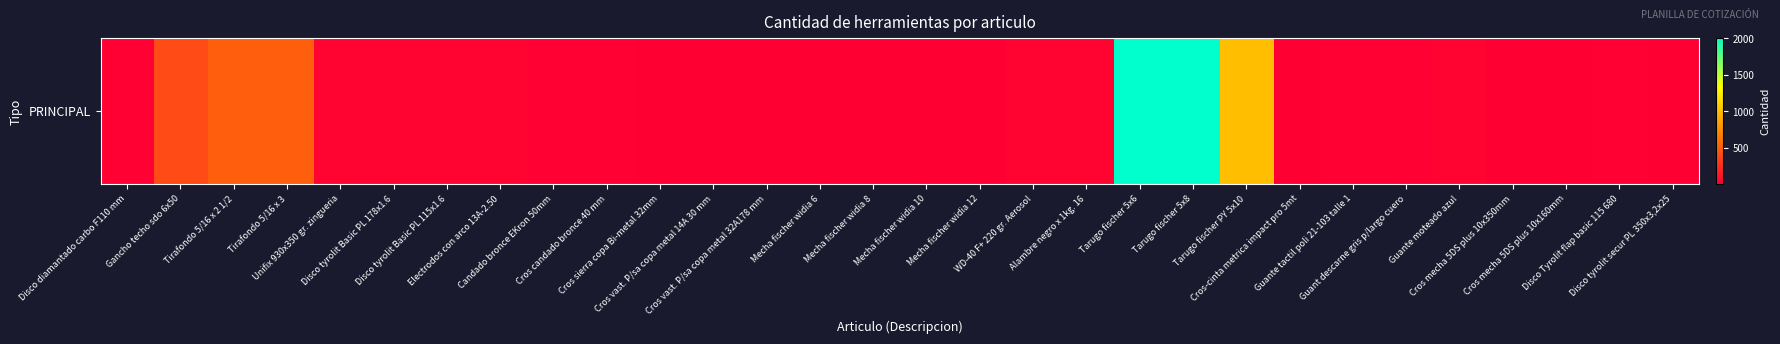

At which category does the chart reach its peak across all series?

Tarugo fischer 5x6